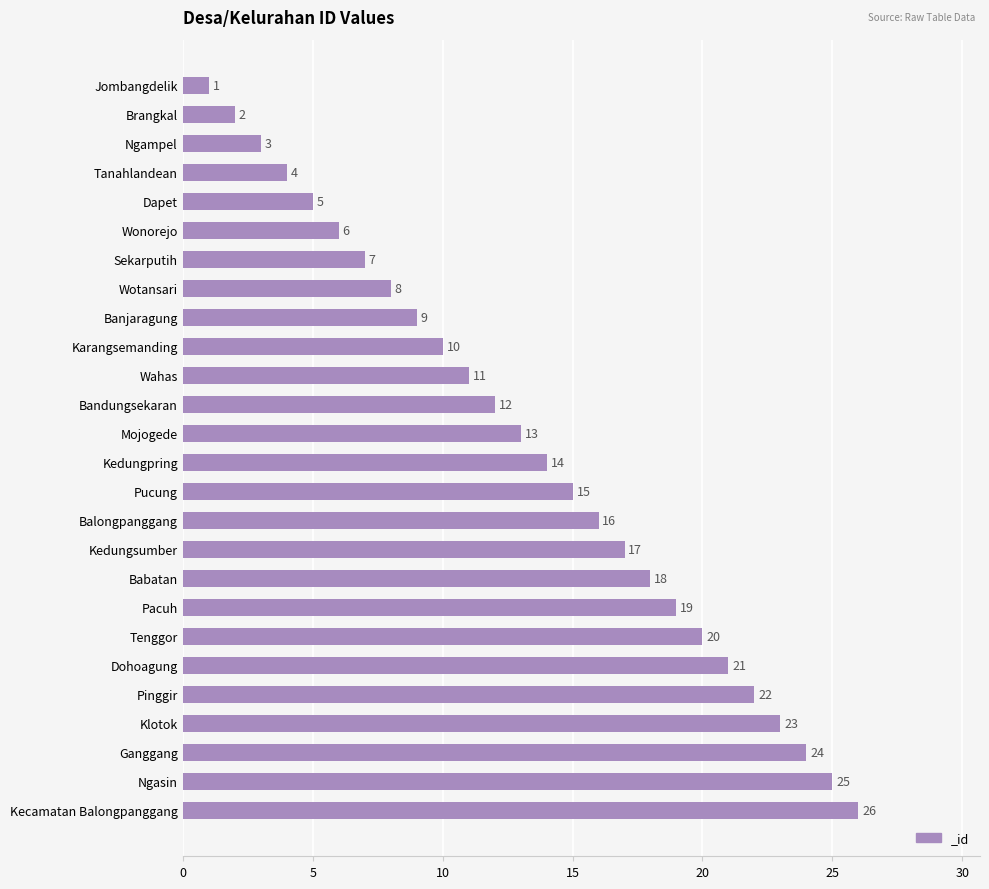

Approximately how many times larger is the value at Tanahlandean compared to Brangkal?

2.0